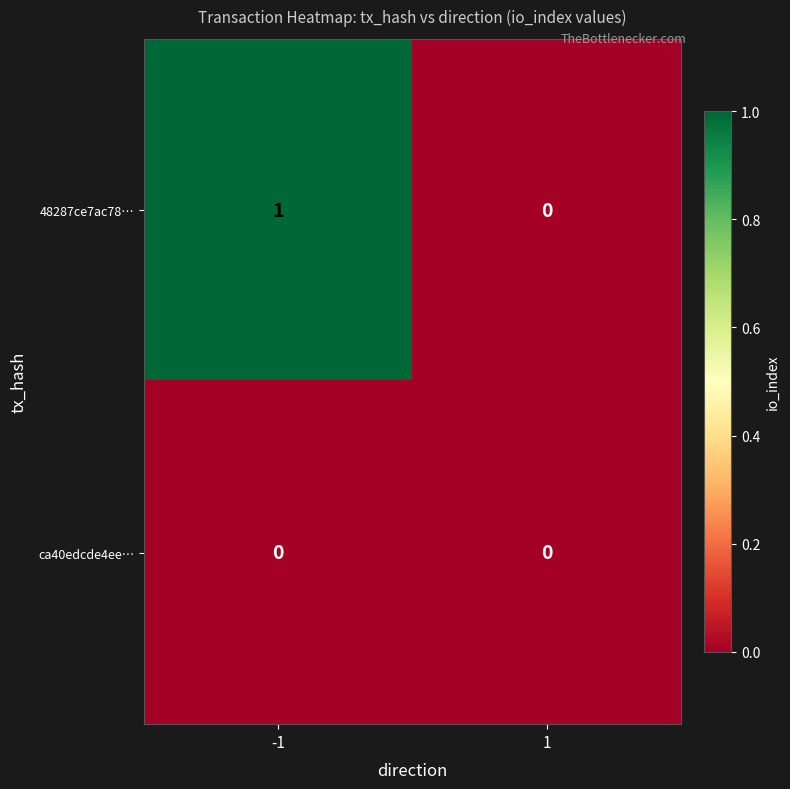

The 48287ce7ac78… series shows 0 at 1. True or false?

True